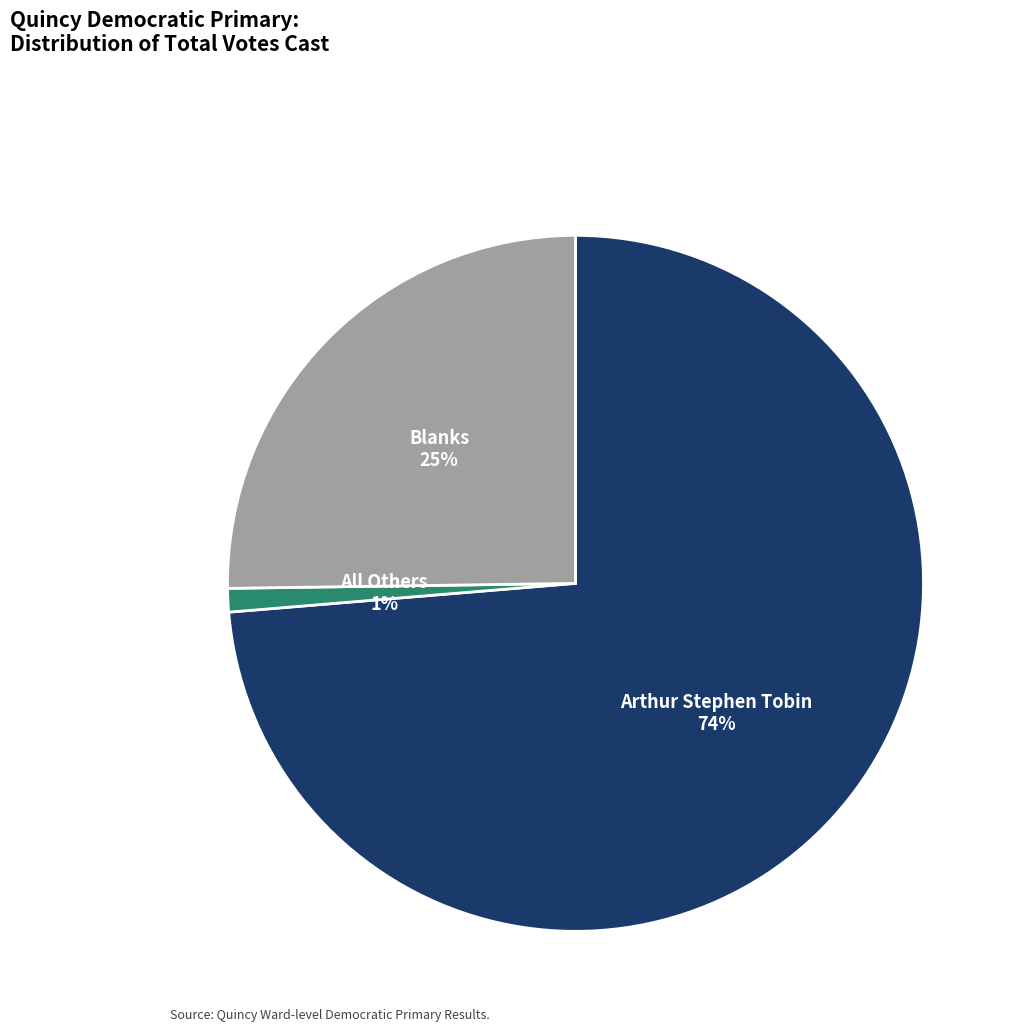

Between All Others and Arthur Stephen Tobin, which is larger?

Arthur Stephen Tobin